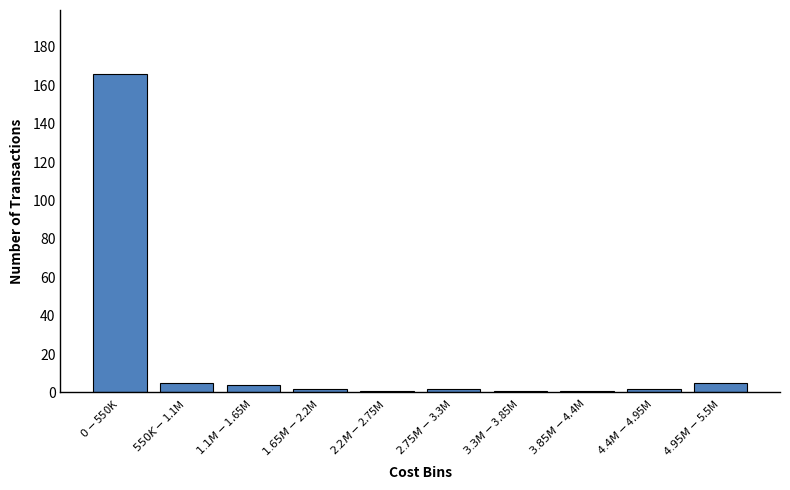

What is the greatest value displayed?

166